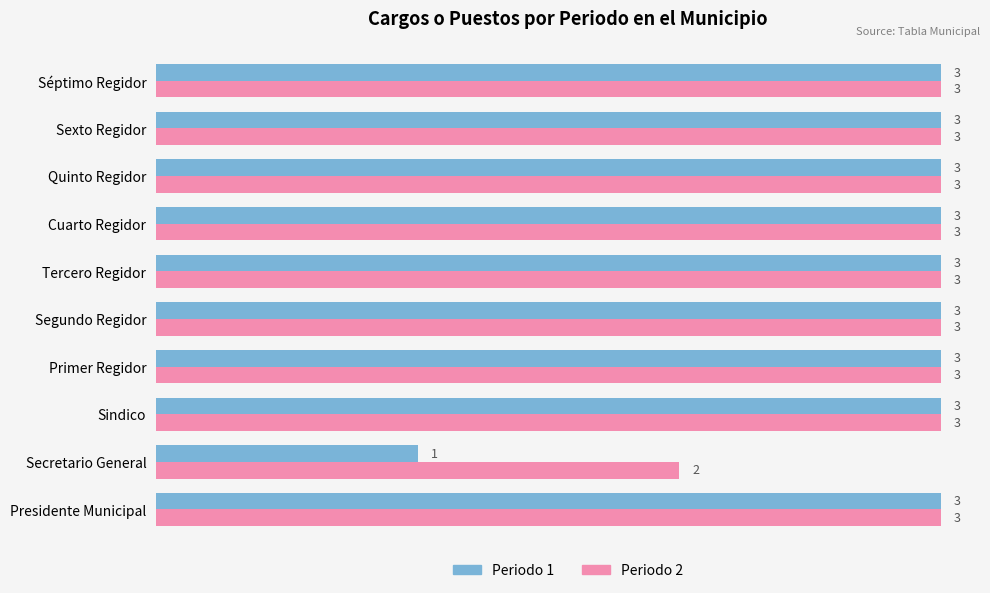

Which series has the largest range (max minus min)?

Periodo 1